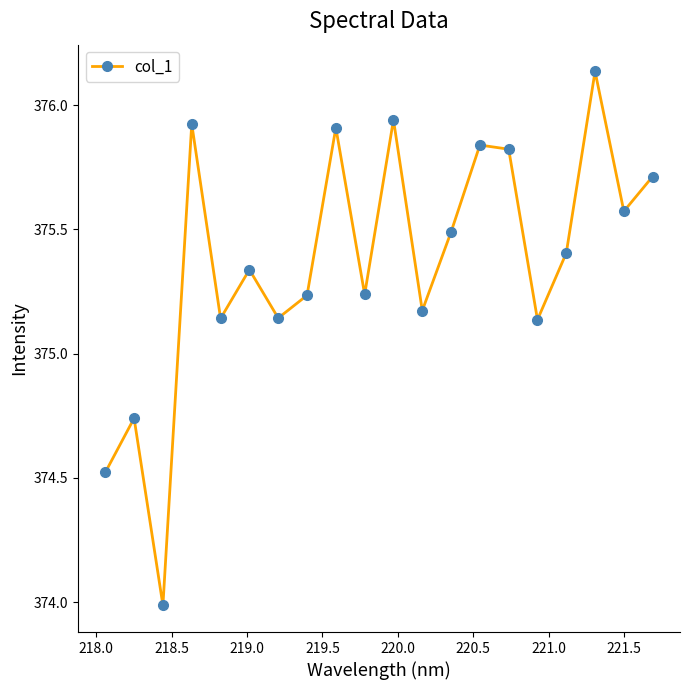

What is the difference between the second highest and second lowest values?

1.4